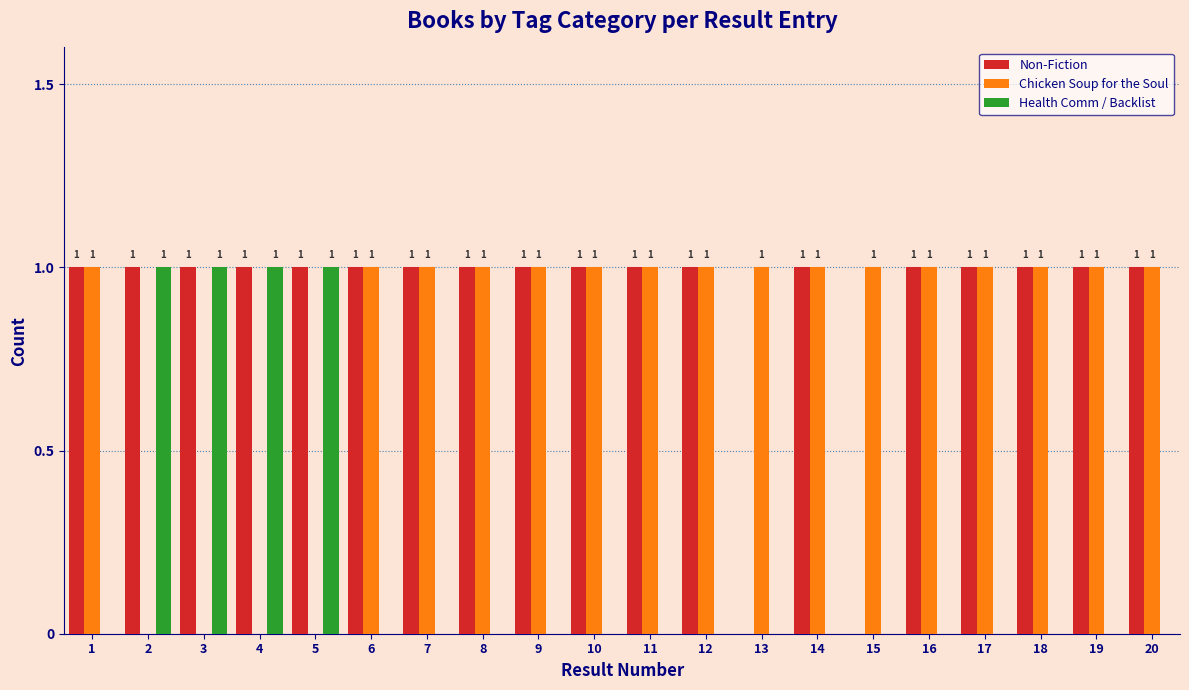

Reading left to right, list all the values displayed in this chart.

Non-Fiction: 1	1	1	1	1	1	1	1	1	1	1	1	0	1	0	1	1	1	1	1
Chicken Soup for the Soul: 1	0	0	0	0	1	1	1	1	1	1	1	1	1	1	1	1	1	1	1
Health Comm / Backlist: 0	1	1	1	1	0	0	0	0	0	0	0	0	0	0	0	0	0	0	0